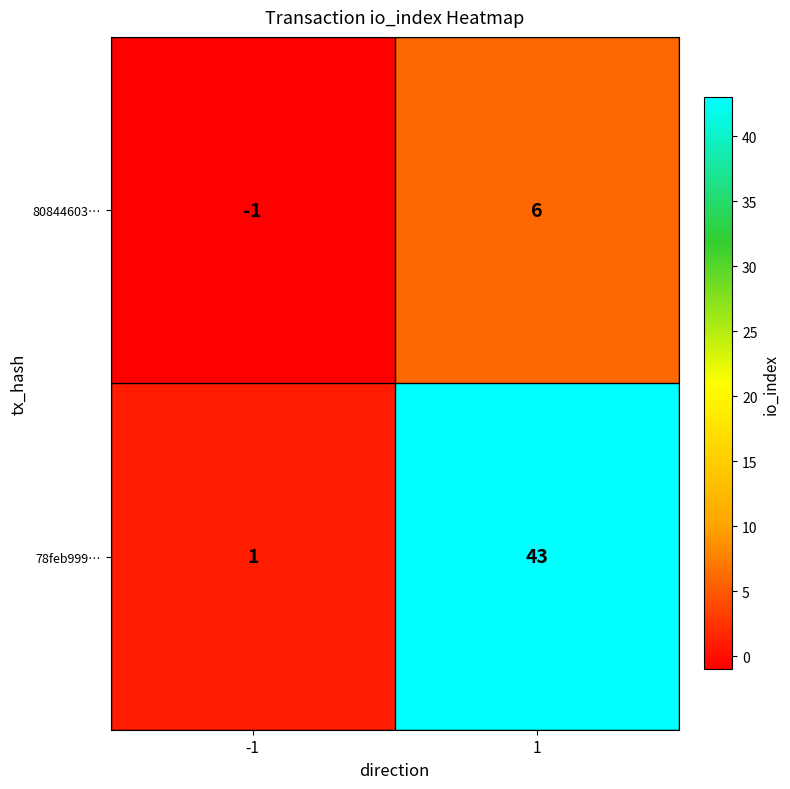

How many series are shown in this chart?

2